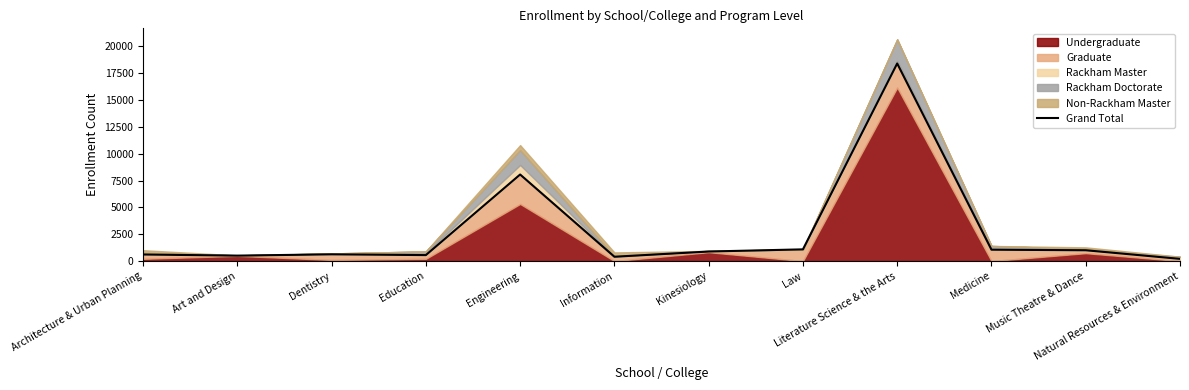

List the labels in order of value, largest first.

Literature Science & the Arts, Engineering, Law, Medicine, Music Theatre & Dance, Kinesiology, Dentistry, Architecture & Urban Planning, Education, Art and Design, Information, Natural Resources & Environment